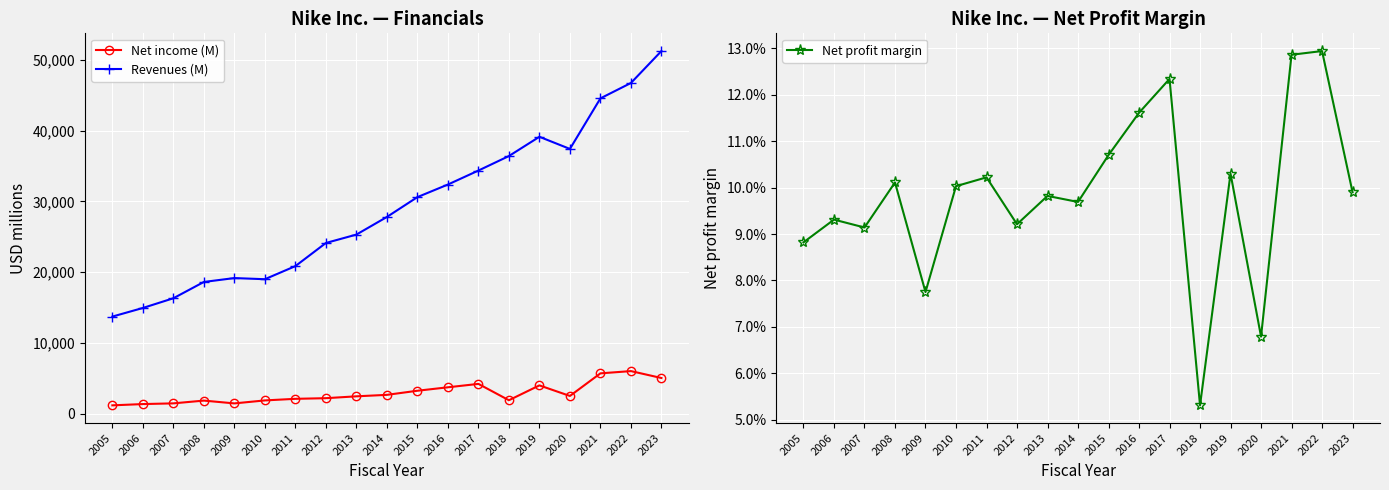

Is it true that Net income (M) equals 867.0 at 2008?

False